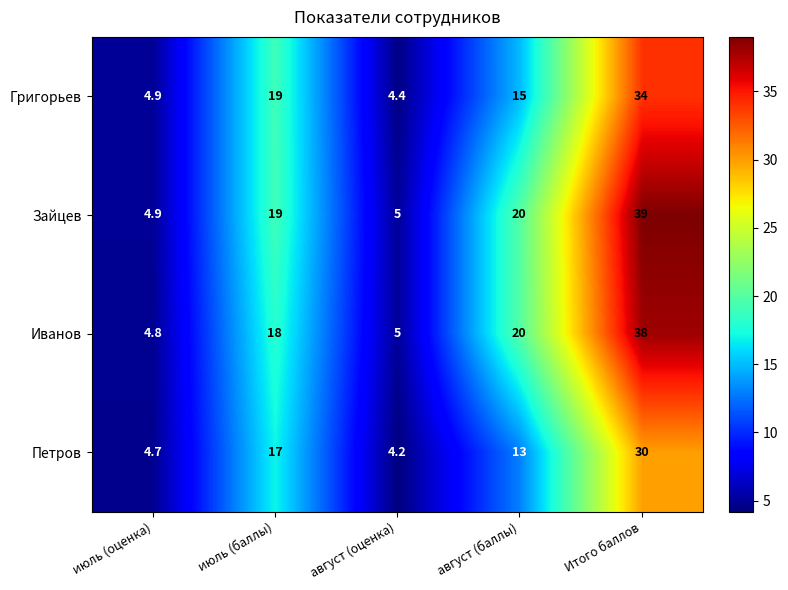

The value of Григорьев at август (оценка) is 7.4. True or false?

False